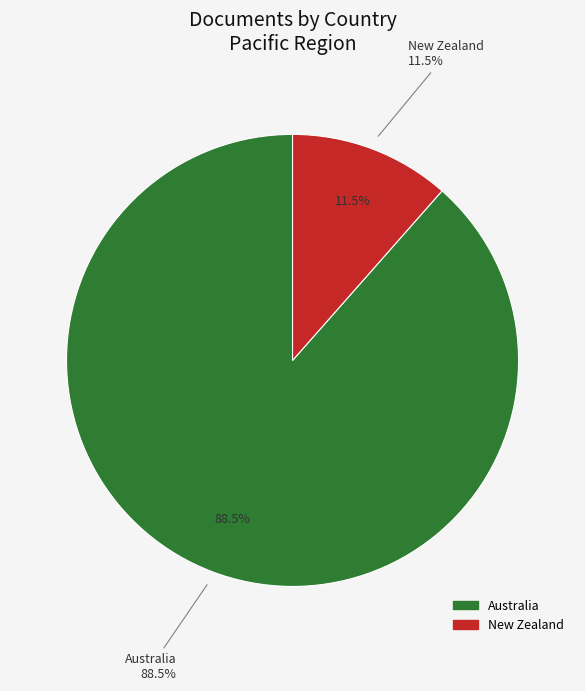

Which category has the smallest portion of the pie?

New Zealand